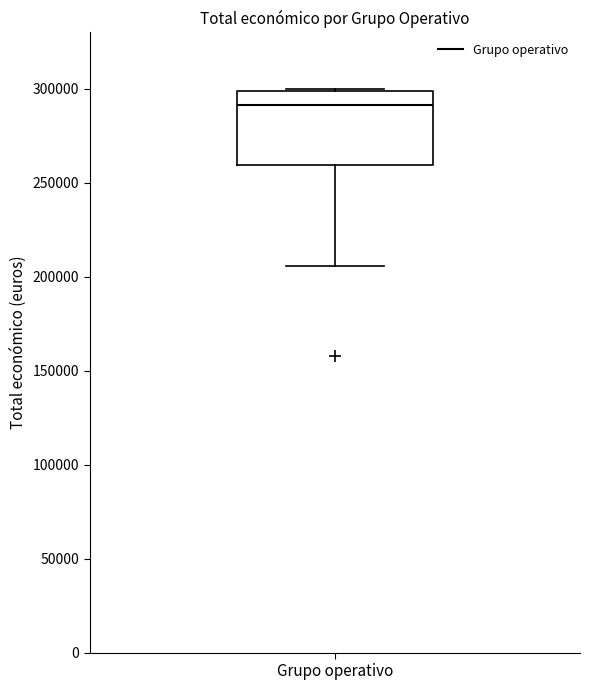

Where is the upper edge of the box for Grupo operativo on the y-axis? The values are not printed on the chart, so give them approximately, as read against the axis.

300000